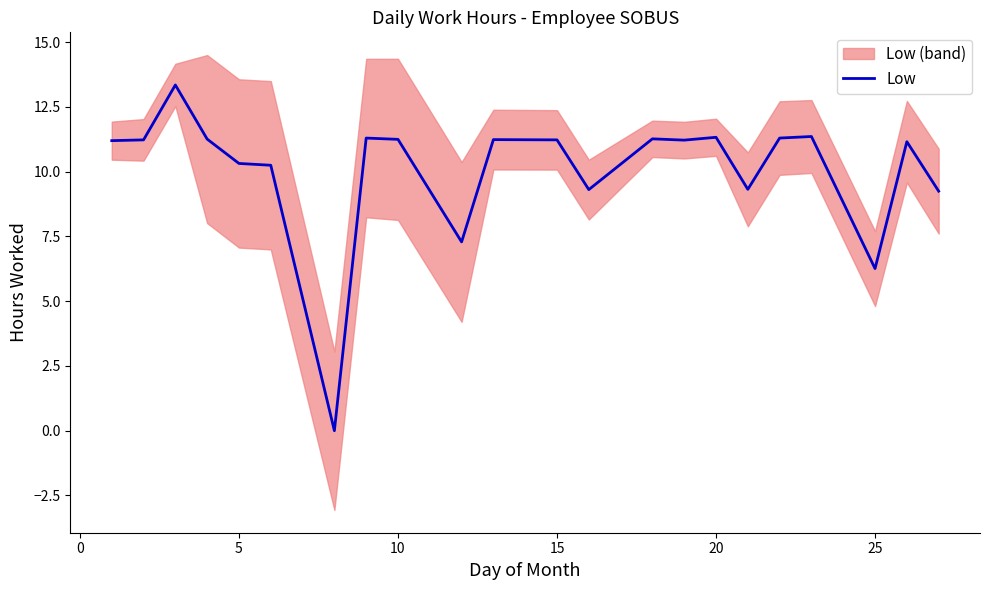

The Low series shows 14.2 at 5. True or false?

False